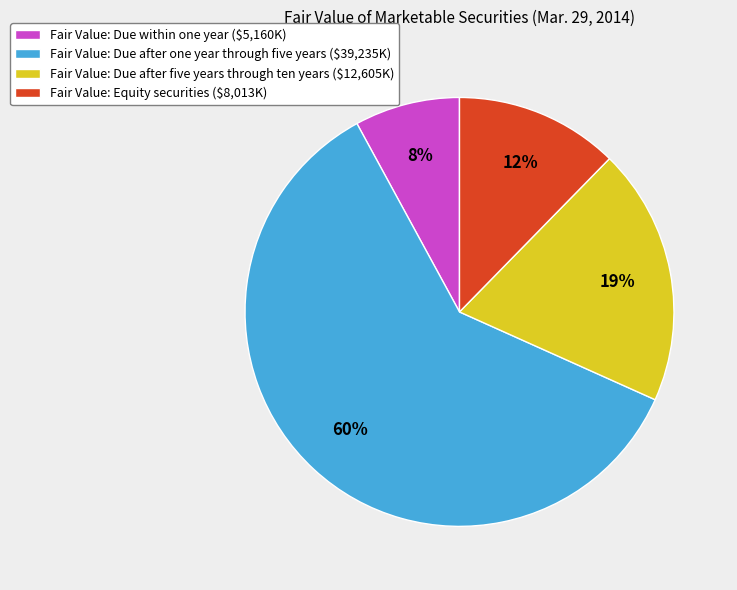

To the nearest percent, what is the average slice percentage?

25%